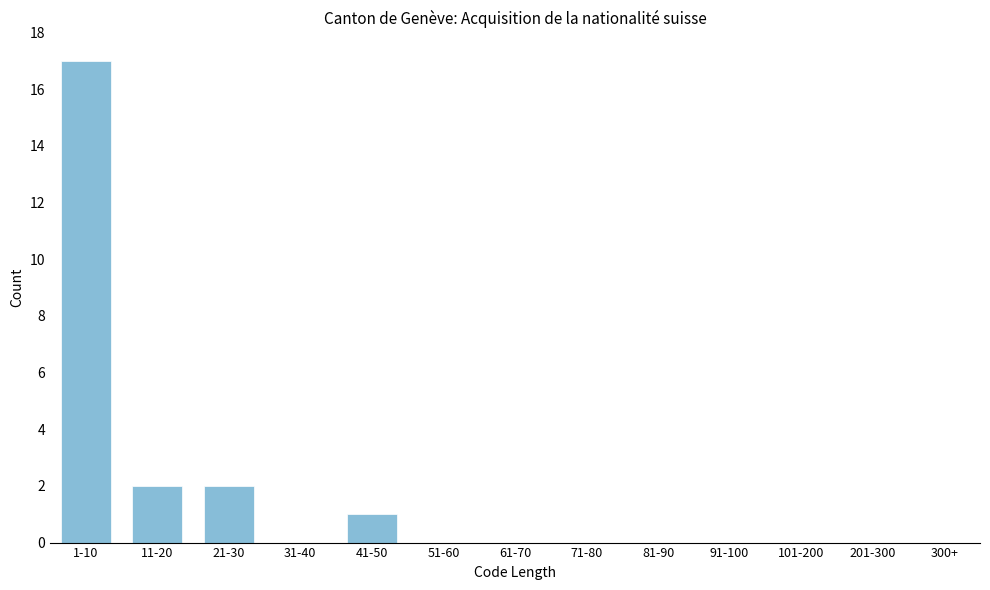

Reading left to right, what are all the values shown in this chart?

1-10=17	11-20=2	21-30=2	31-40=0	41-50=1	51-60=0	61-70=0	71-80=0	81-90=0	91-100=0	101-200=0	201-300=0	300+=0